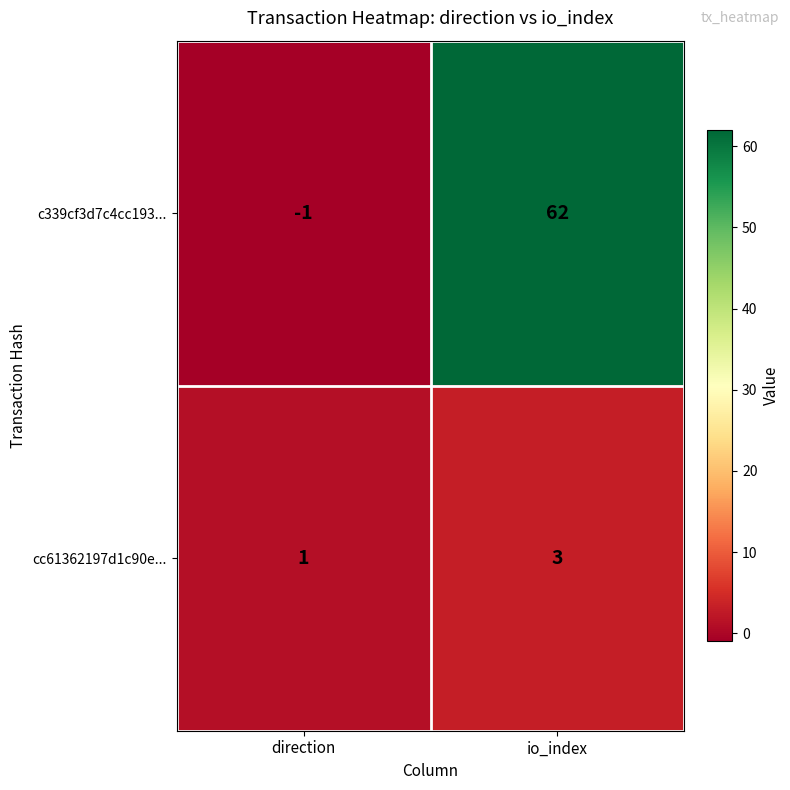

What is the total value across all series at io_index?

65